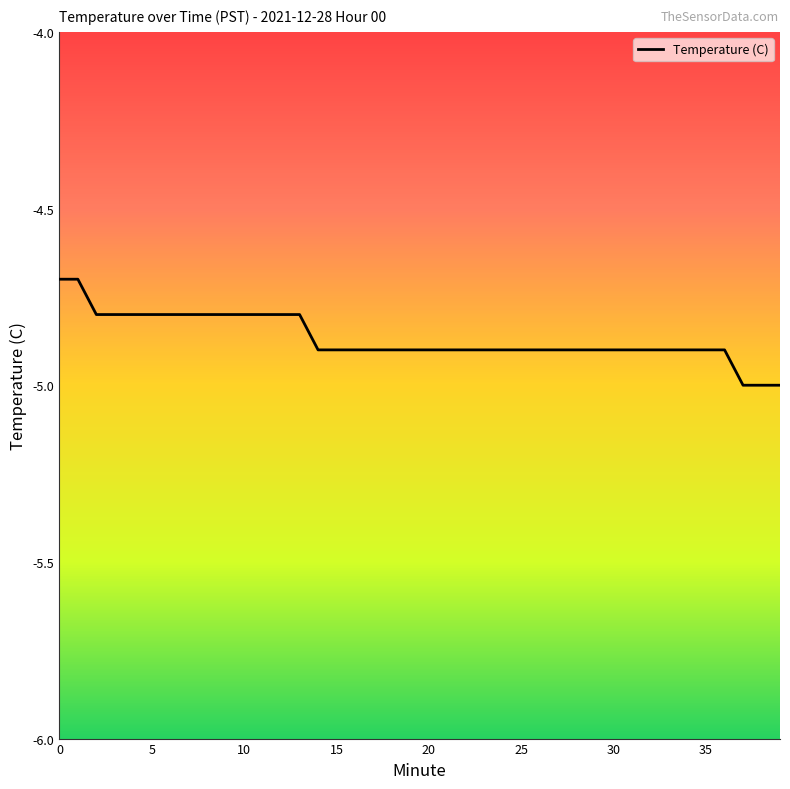

How many lines are shown in the chart?

1